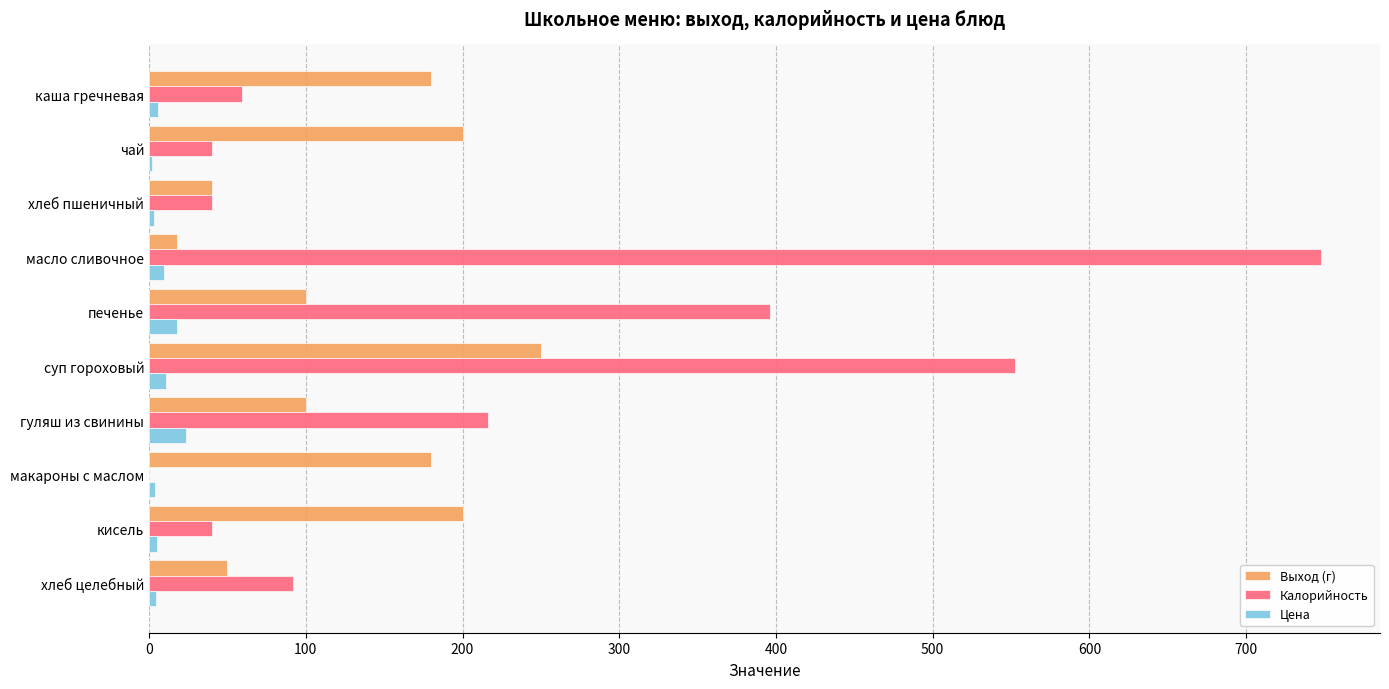

Which series changed the most between чай and хлеб пшеничный?

Выход (г)